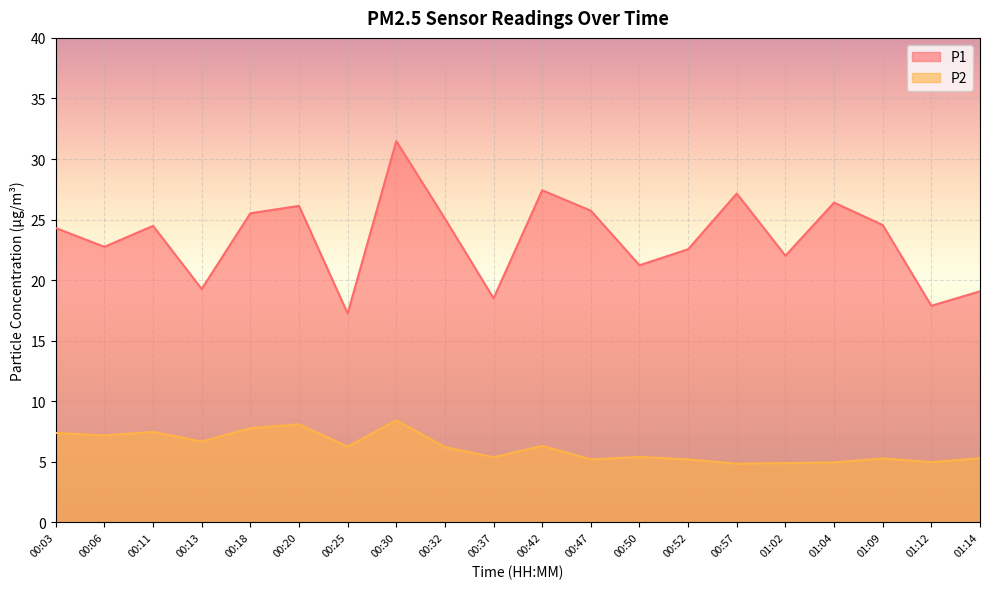

At which label does P2 first exceed 6?

00:03